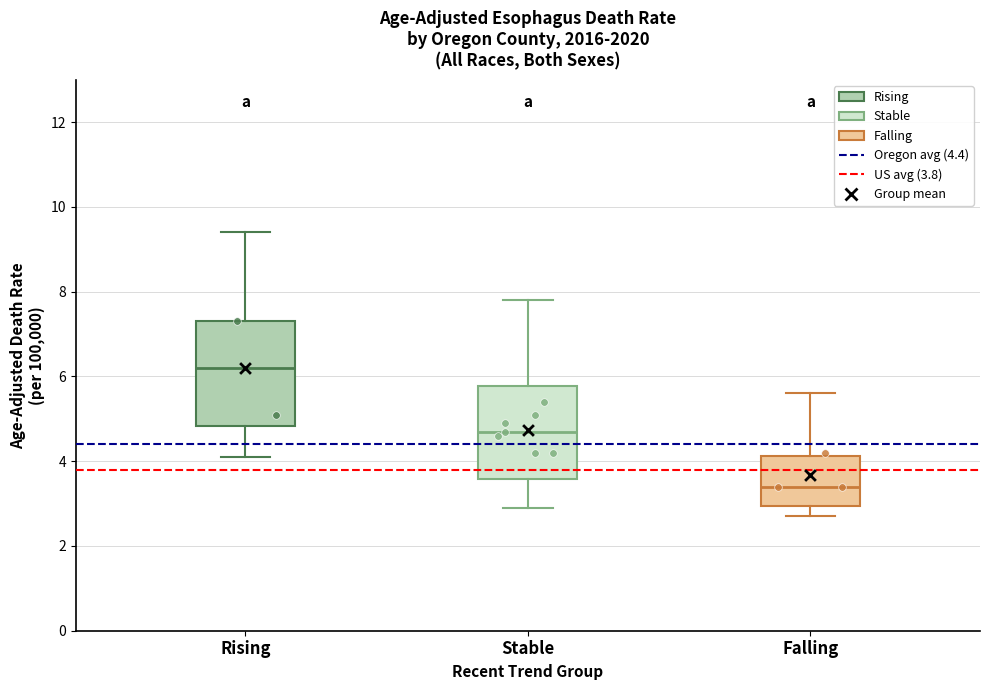

Which box has the highest median line?

Rising